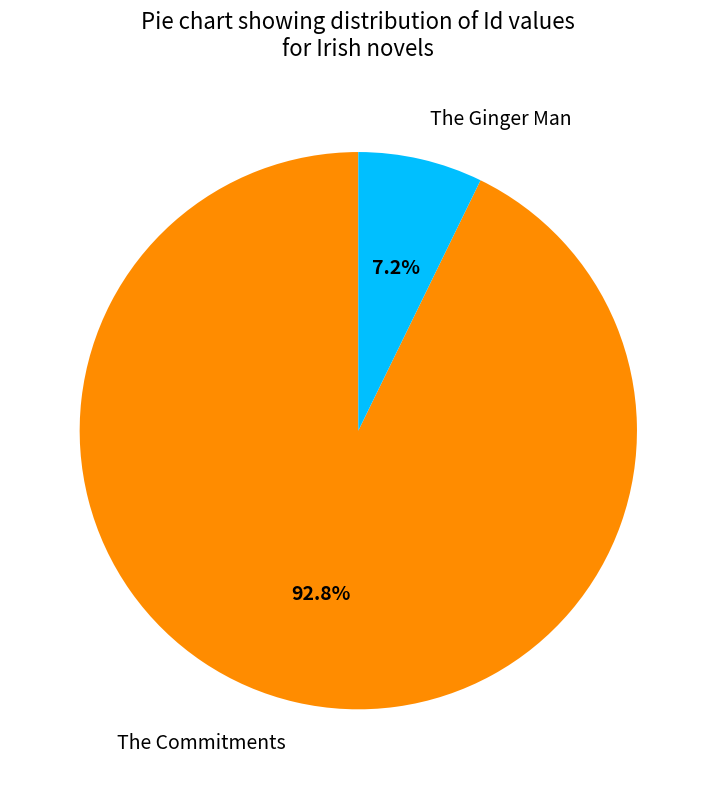

Which category accounts for the majority?

The Commitments